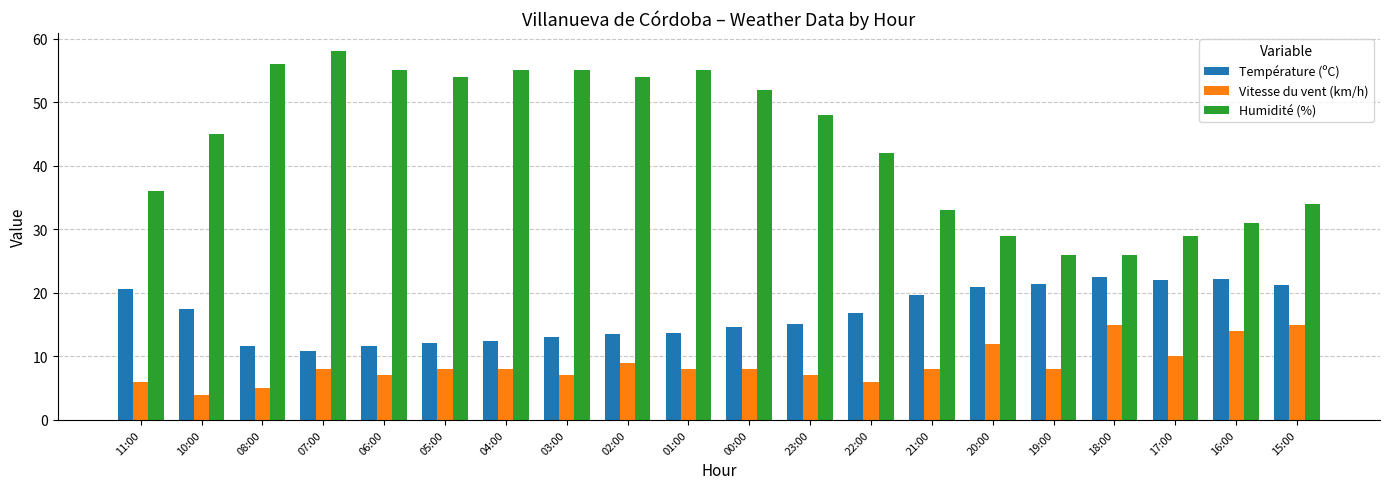

At how many categories does at least one series exceed 10?

20